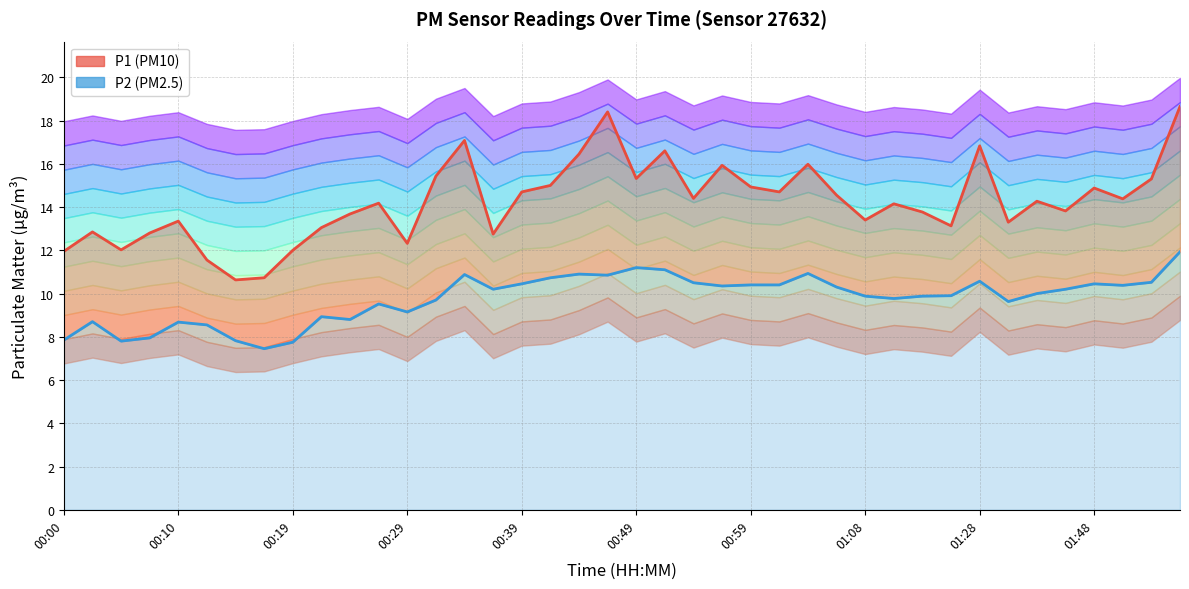

Count the number of categories in the chart.

40